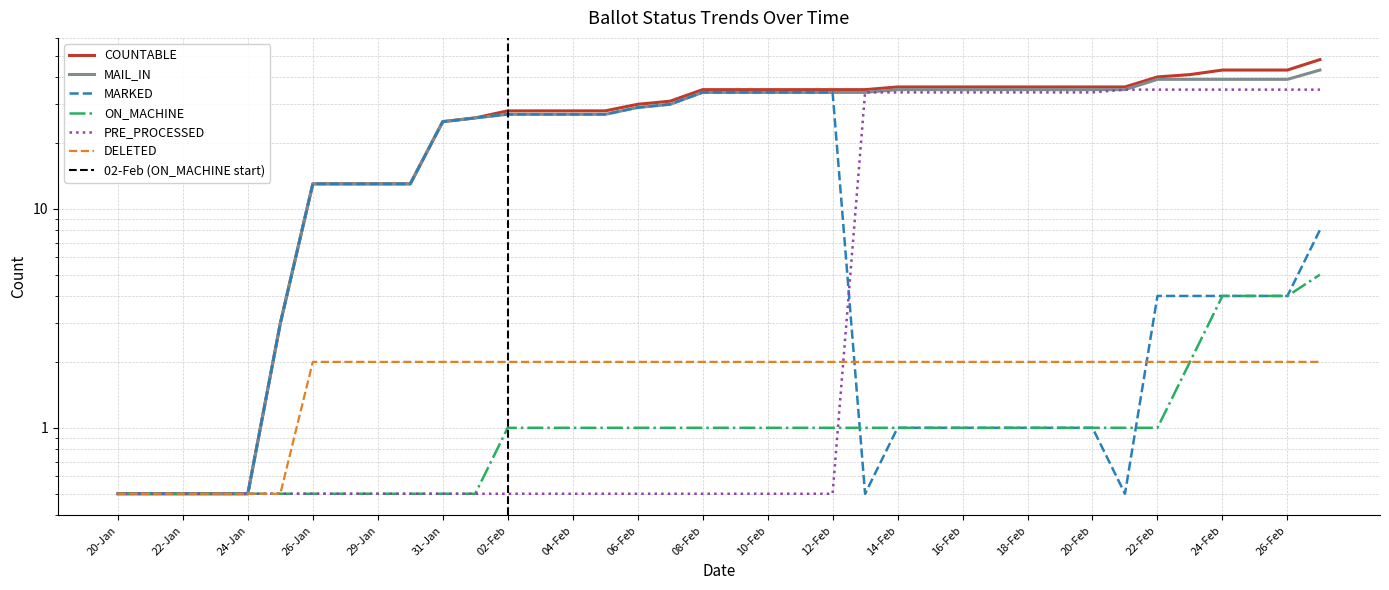

What is the minimum value for COUNTABLE?

0.5